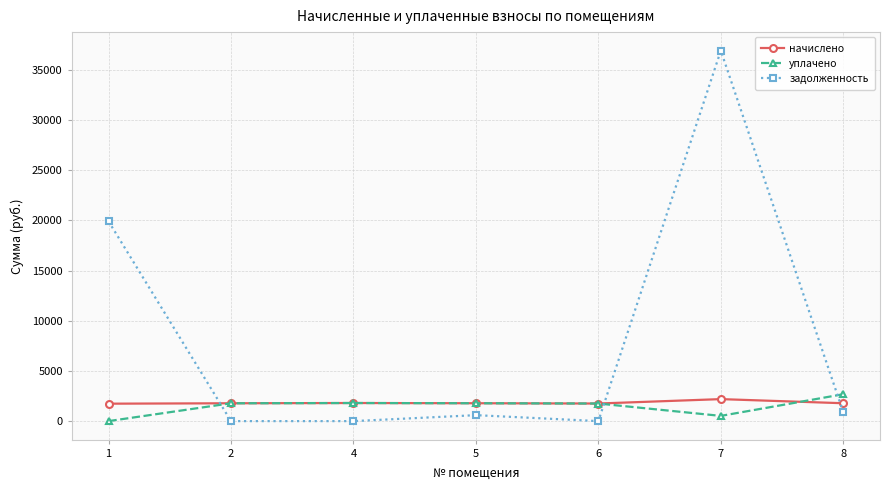

The value of задолженность at 2 is 0.0. True or false?

True